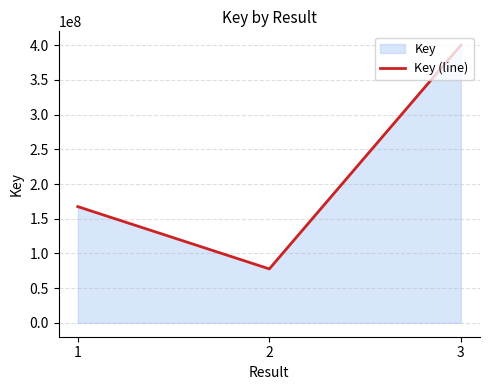

What is the change in value from 1 to 2?

-89757849